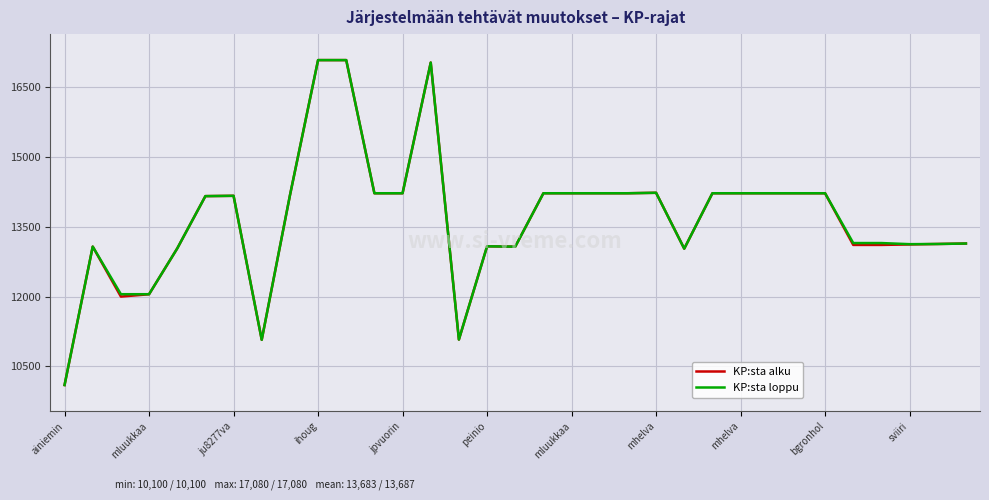

What is the maximum value for KP:sta loppu?

17080